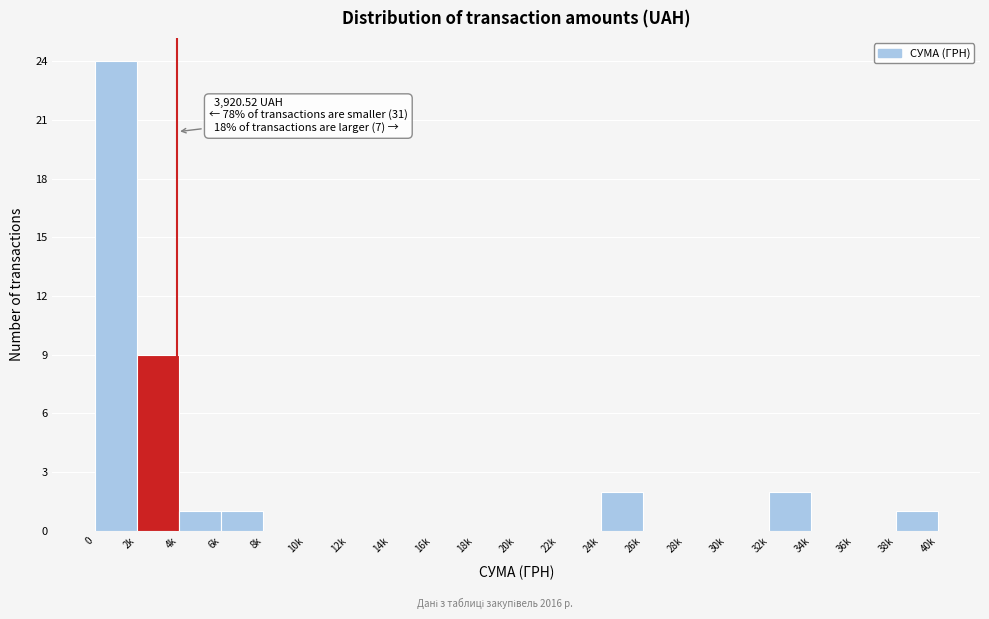

Reading left to right, extract all data points from this chart.

0=24	2k=9	4k=1	6k=1	8k=0	10k=0	12k=0	14k=0	16k=0	18k=0	20k=0	22k=0	24k=2	26k=0	28k=0	30k=0	32k=2	34k=0	36k=0	38k=1